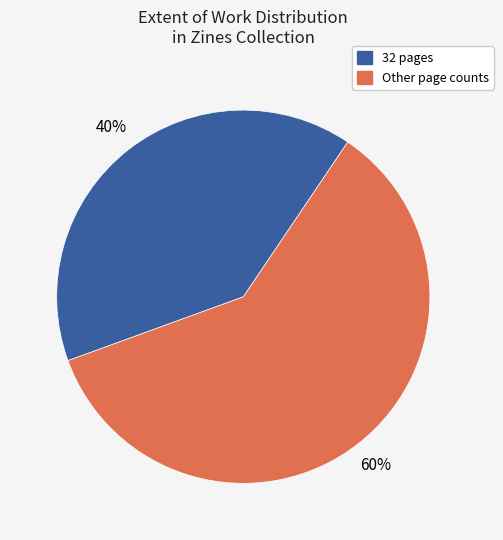

Does any single category account for the majority?

Yes